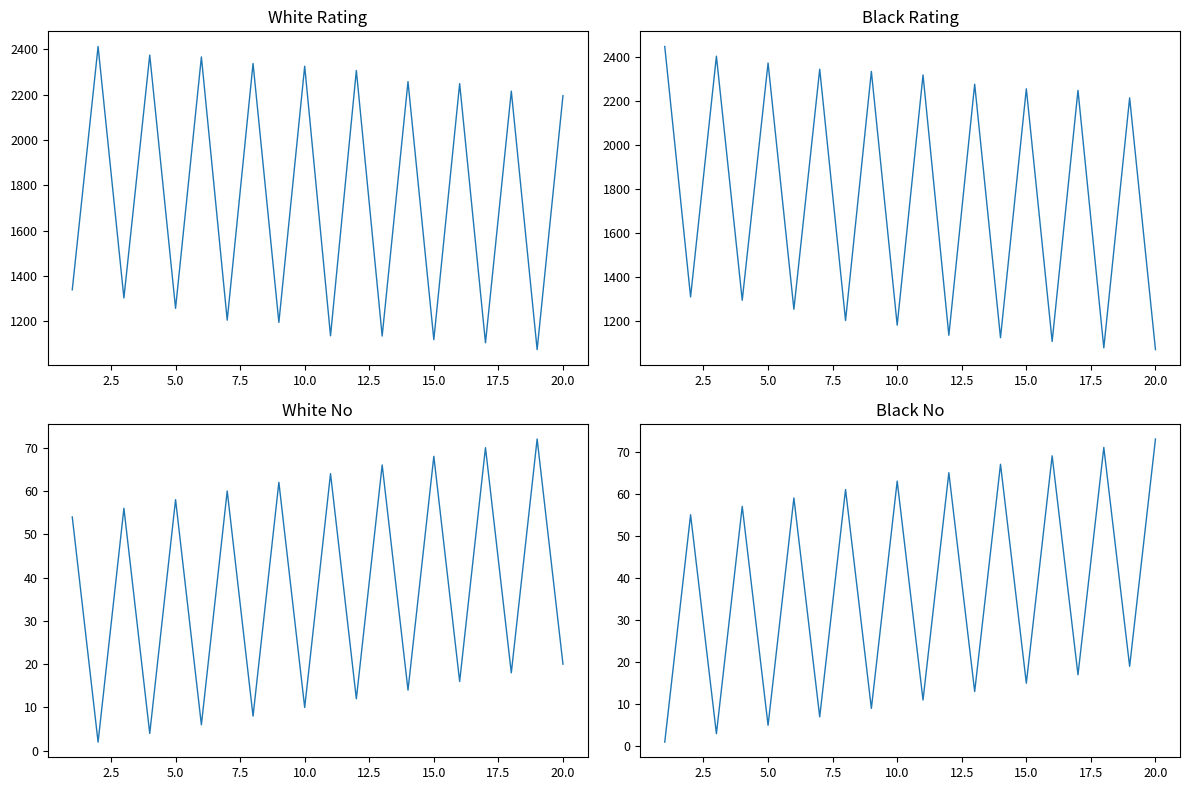

What are all the series names shown in the legend?

White Rating, Black Rating, White No, Black No